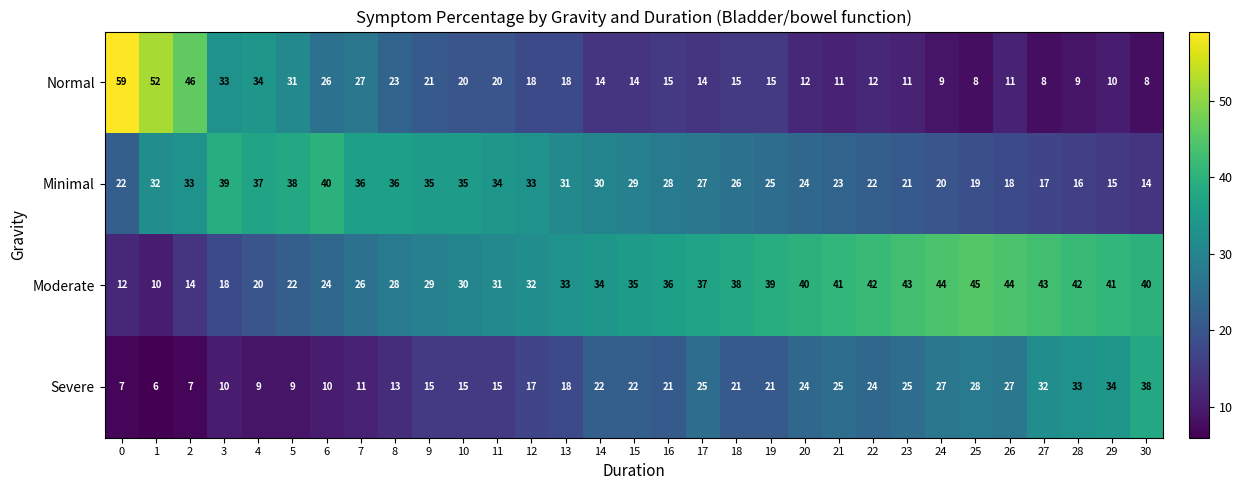

What is the total value across all series at 12?

100